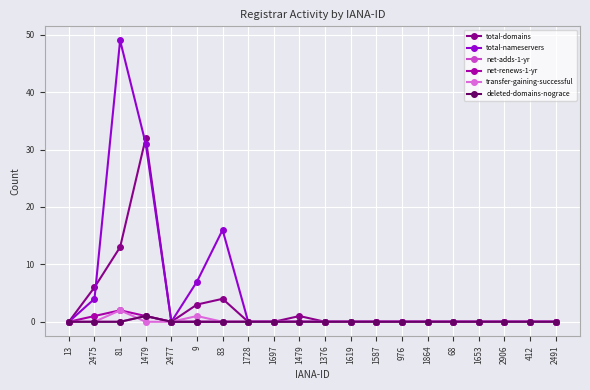

In deleted-domains-nograce, how many points are higher than both neighbors (excluding endpoints)?

1